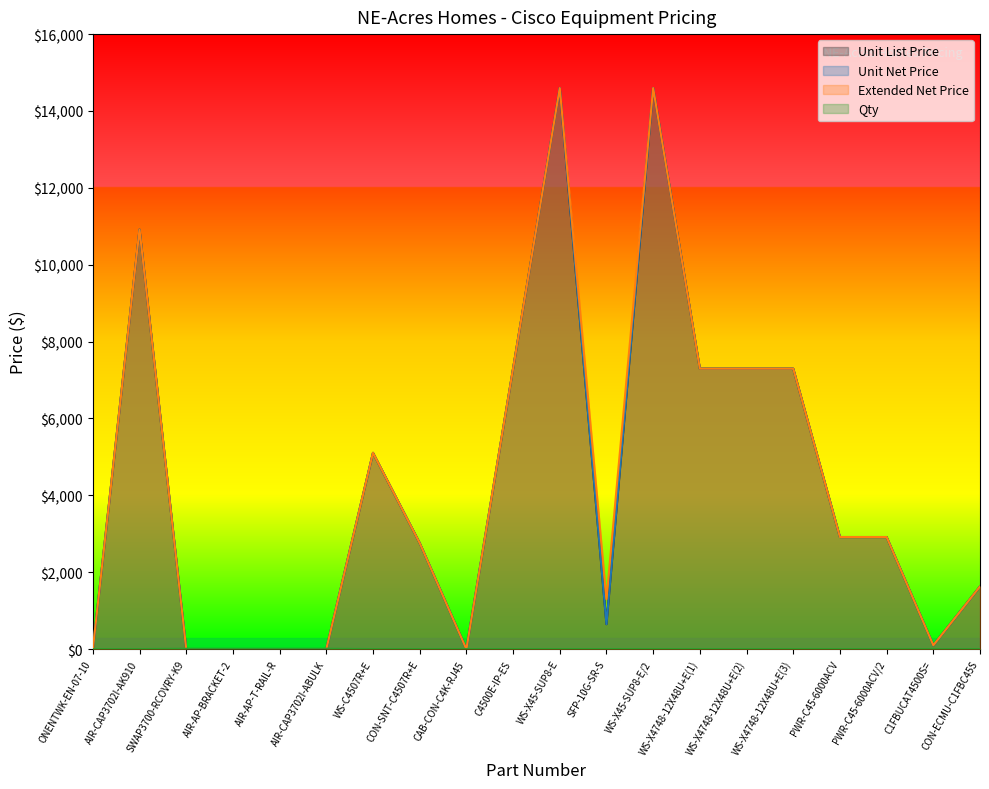

Which series has the widest spread of values?

Unit List Price